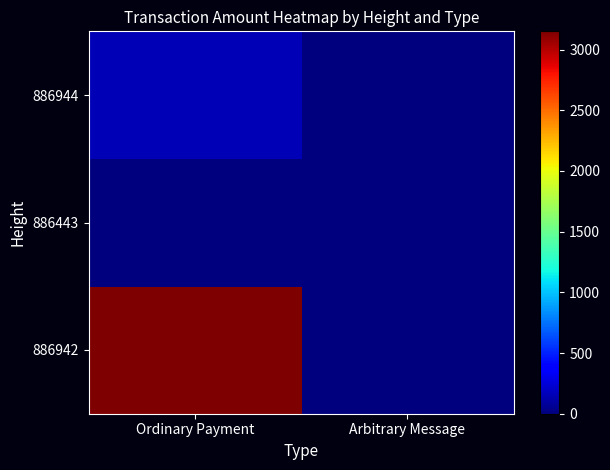

Count the number of categories in the chart.

2